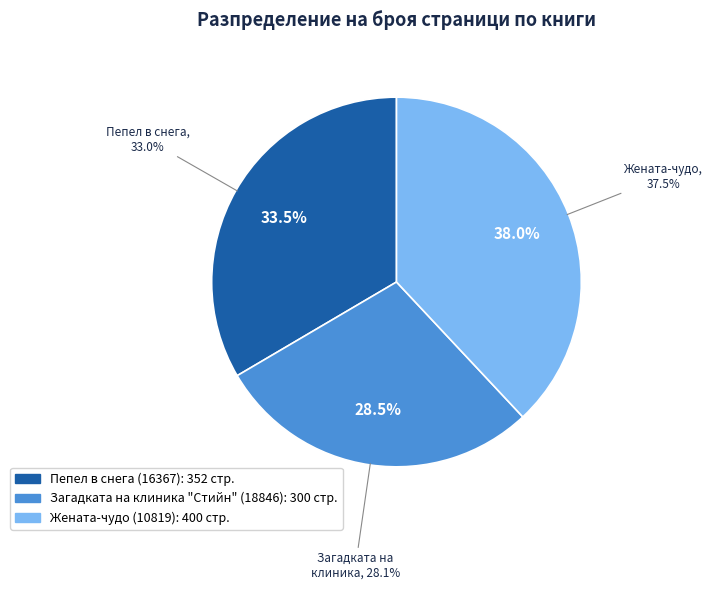

Is 16367 the majority of the pie?

No